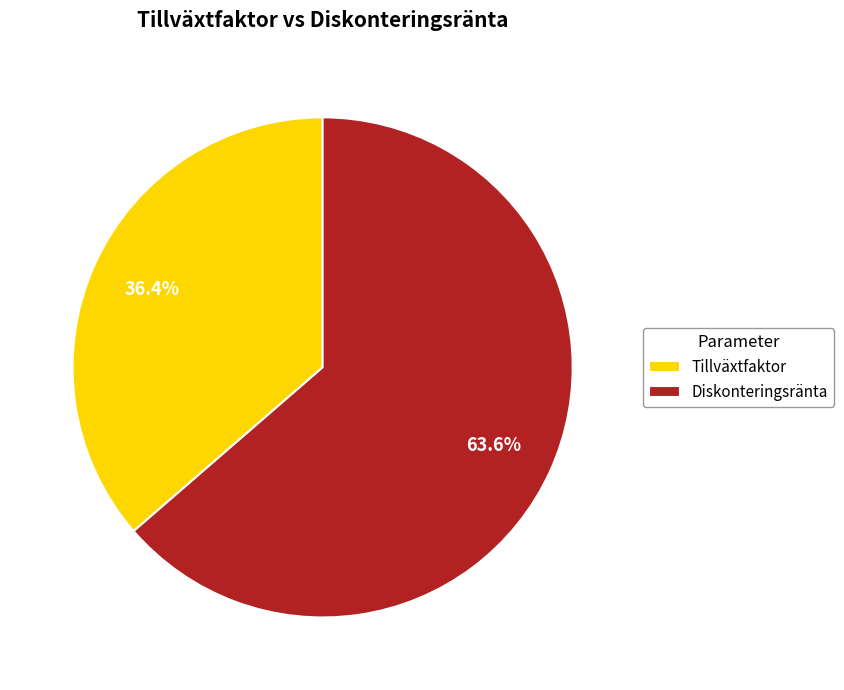

To the nearest percent, what is the combined percentage of Tillväxtfaktor and Diskonteringsränta?

100%